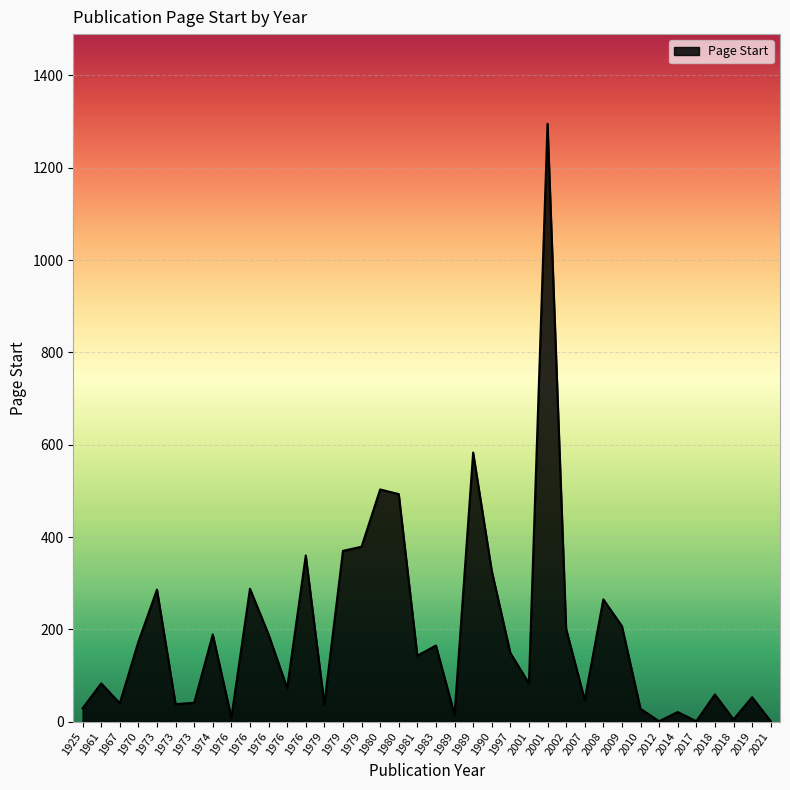

What is the ratio of the value at 2001 to the value at 1989?

5.5